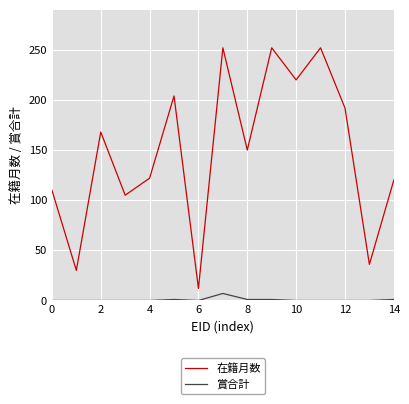

Which series has the largest total across all categories?

在籍月数